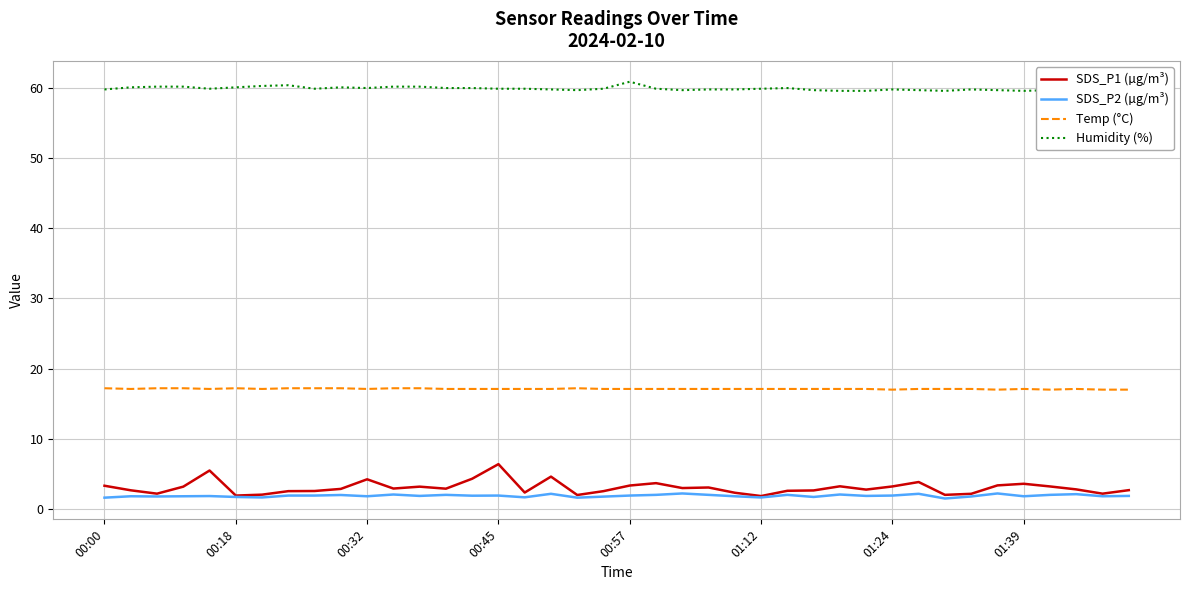

True or false: SDS_P2 (µg/m³) and Temp (°C) intersect in this chart.

False